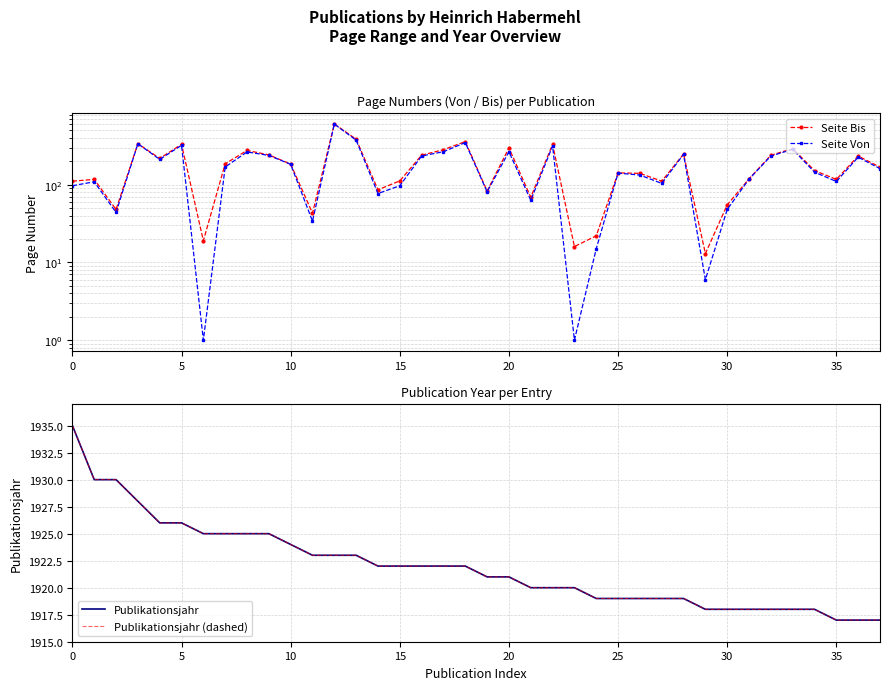

True or false: Seite Von has more than 1 interior local peaks.

True